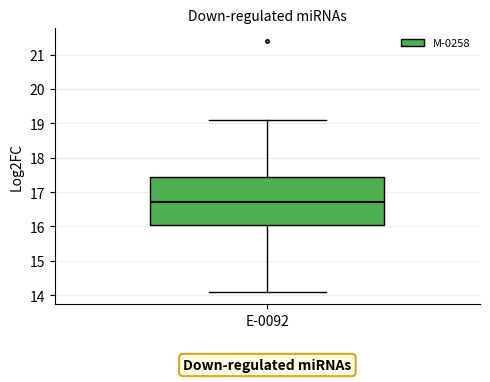

Read this box plot against the y-axis: the position of the median line, the range covered by the box, and the ends of both whiskers. The values are not printed on the chart, so give them approximately, as read against the axis.

median 16.7, box 16.1 to 17.5, whiskers 14.1 to 19.1